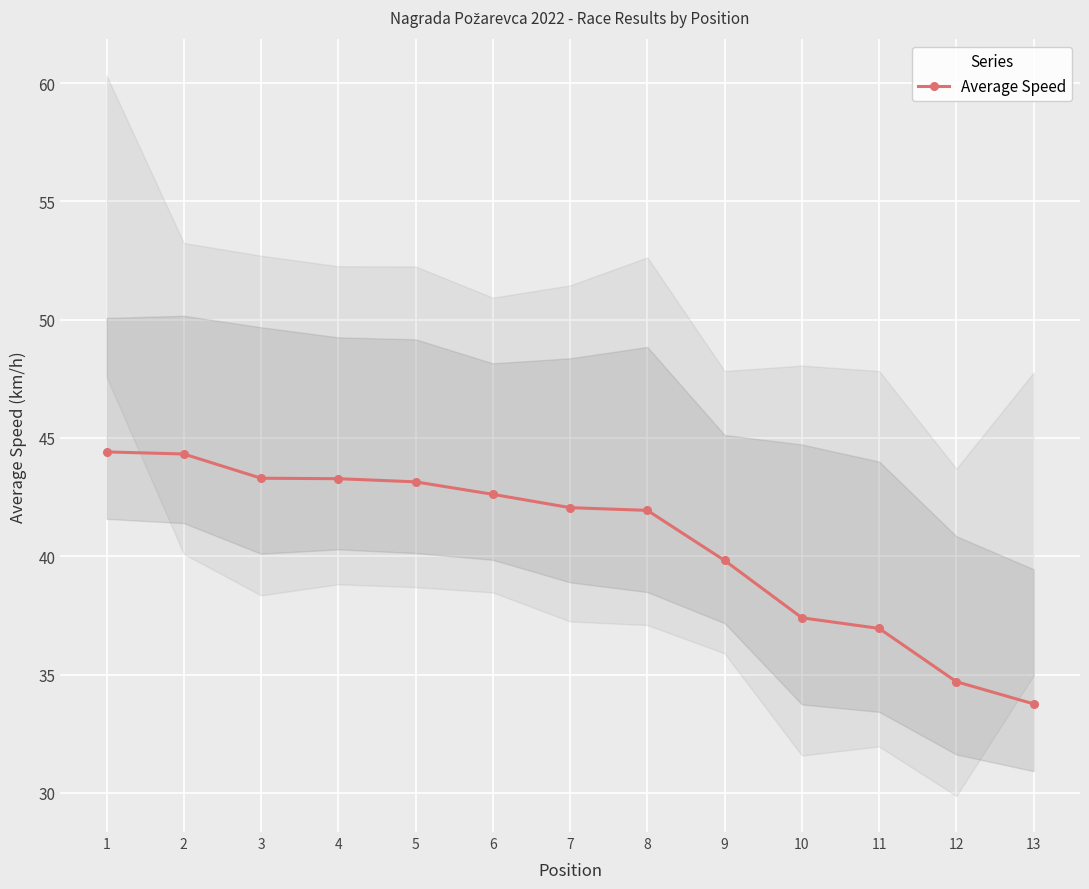

Reading left to right, list all the values displayed in this chart.

1=44.4	2=44.3	3=43.3	4=43.3	5=43.1	6=42.6	7=42.1	8=41.9	9=39.8	10=37.4	11=36.9	12=34.7	13=33.8